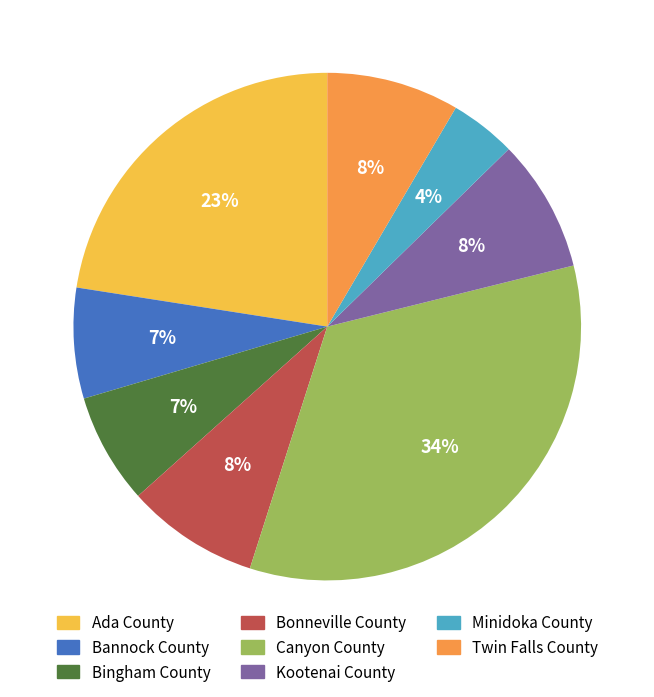

The Bingham County slice represents 7% of the pie. True or false?

True